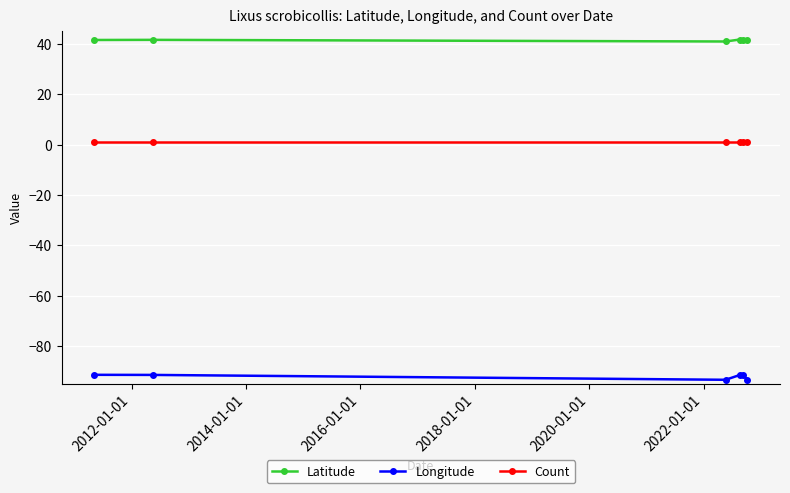

True or false: Longitude and Count intersect in this chart.

False